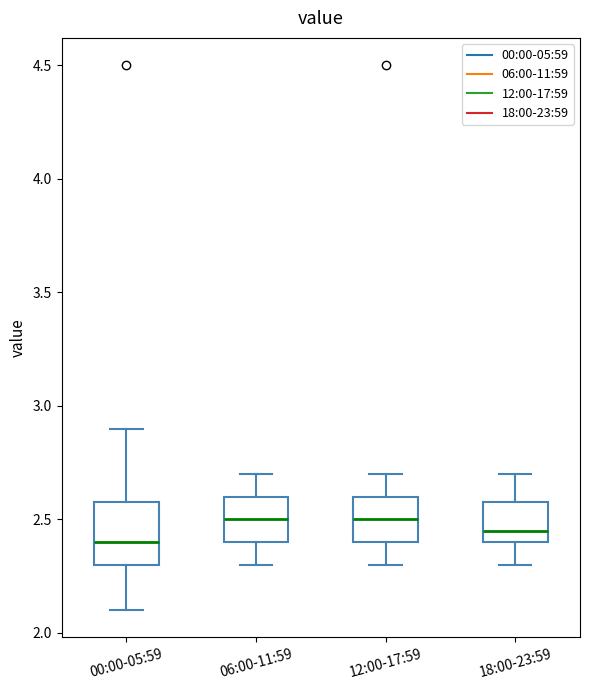

Comparing the boxes themselves (not the whiskers), which one is the tallest?

00:00-05:59